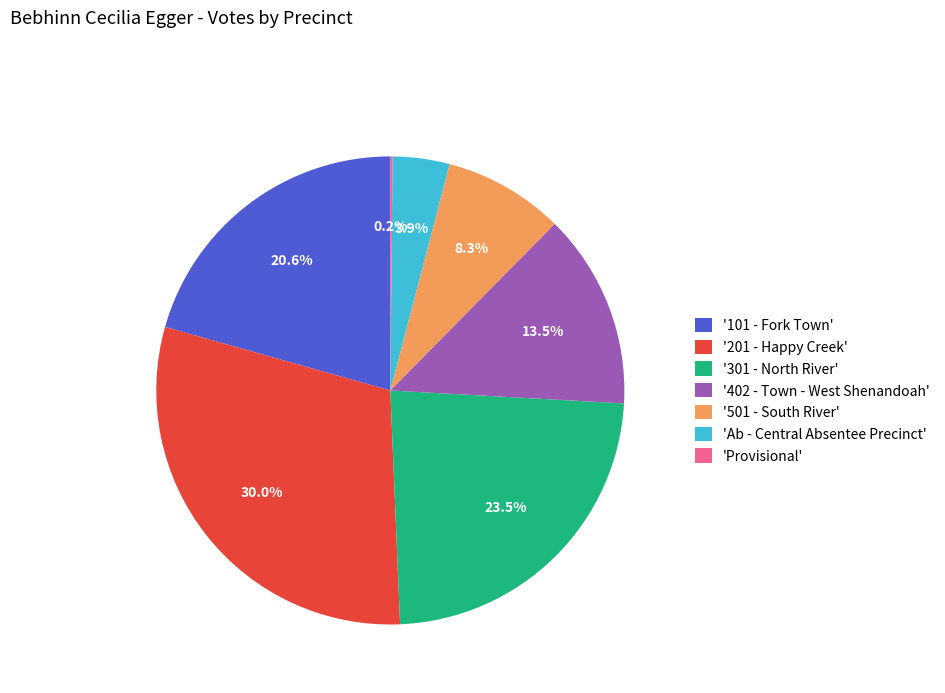

Which has a higher value, '501 - South River' or '402 - Town - West Shenandoah'?

'402 - Town - West Shenandoah'